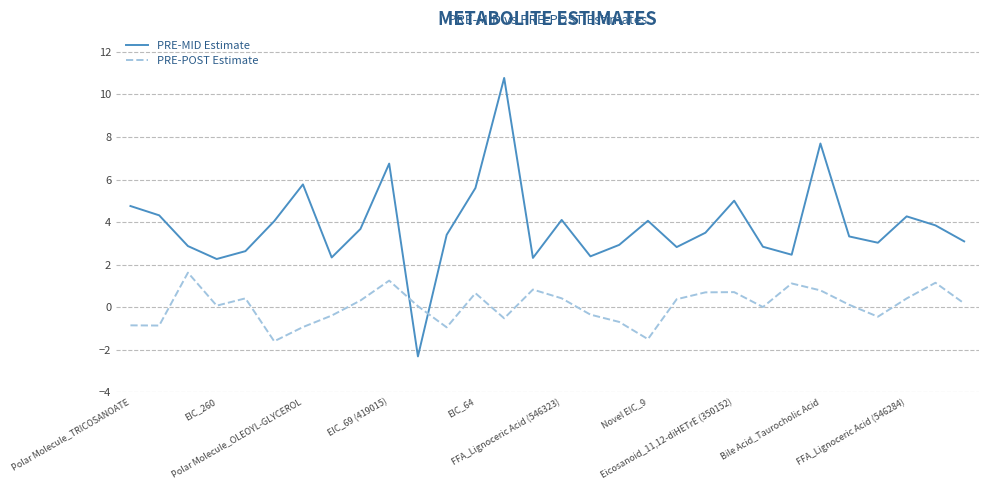

What is the highest value of the PRE-POST Estimate series?

1.6